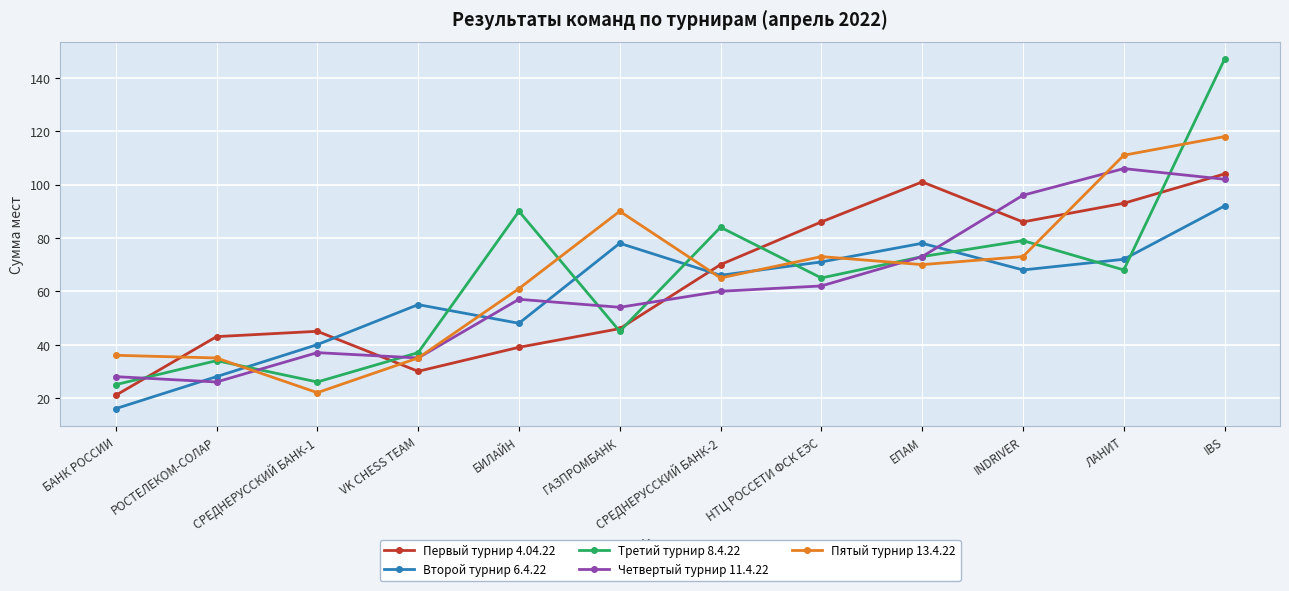

What is the minimum value shown in the chart?

16